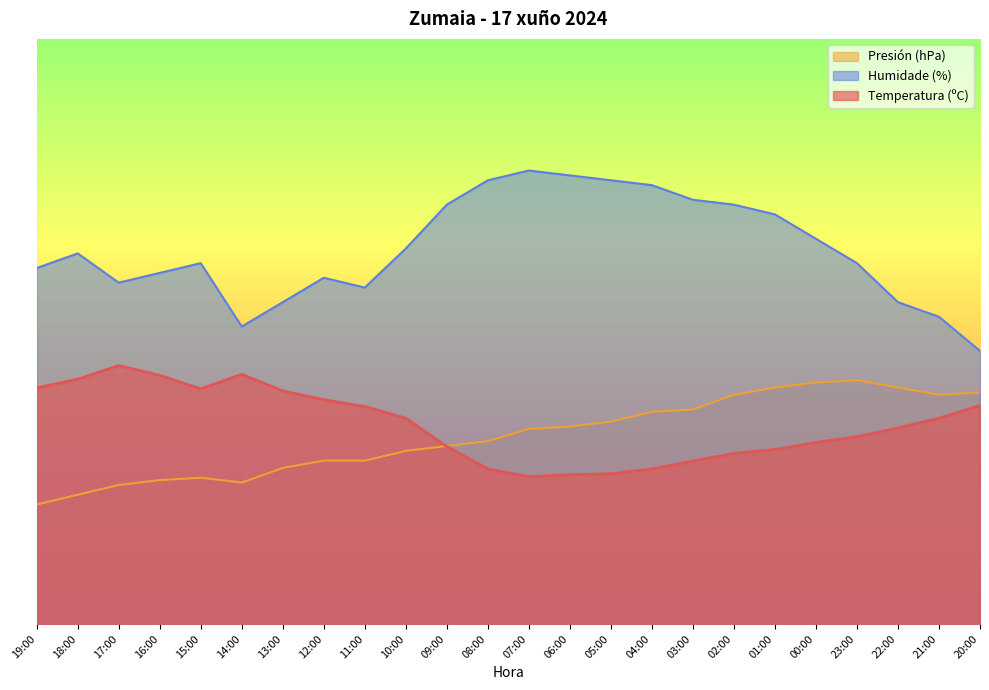

What is the difference between the maximum and minimum values in the Humidade (%) series?

37.0